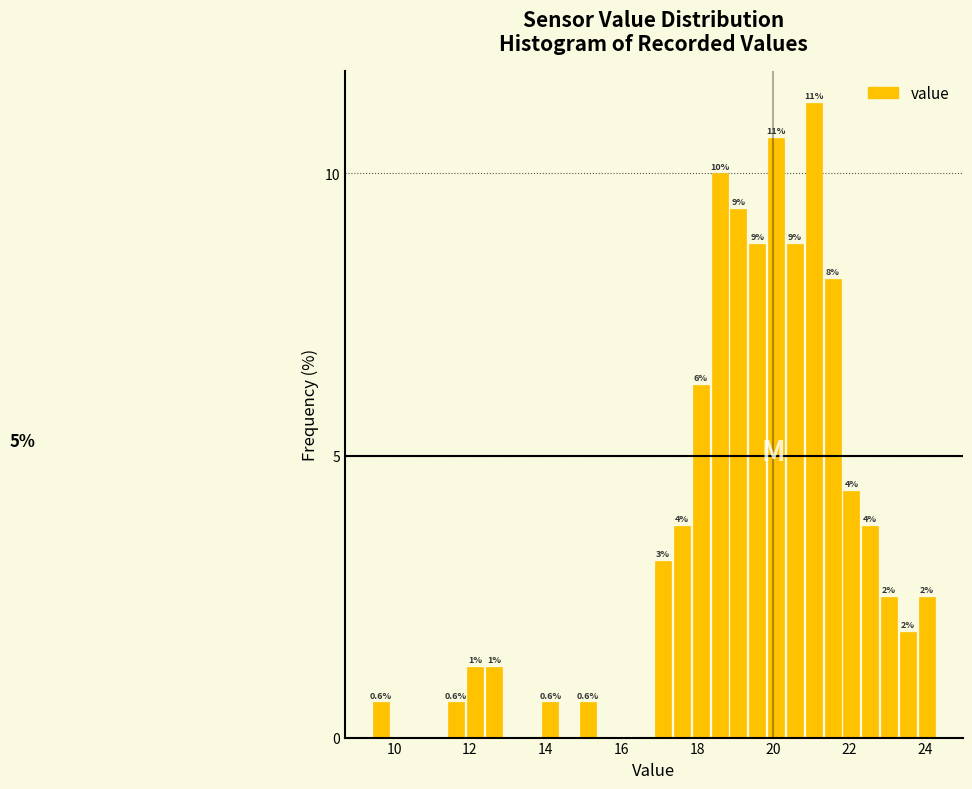

Around what value on the x-axis is the tallest bar? Give the approximate position of its centre, as read against the axis.

21.0